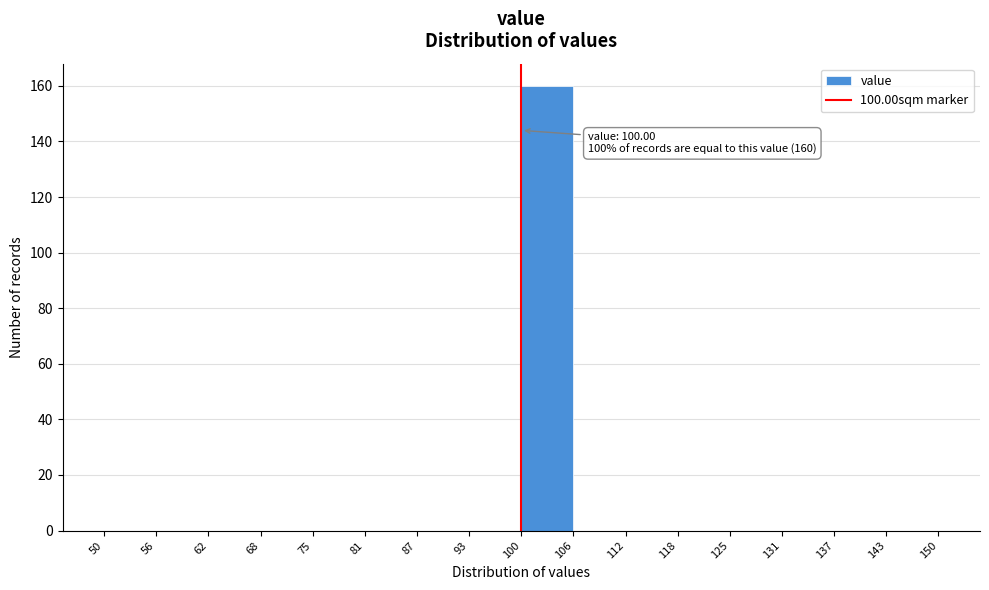

Which range on the x-axis has the tallest bar?

100 to 106